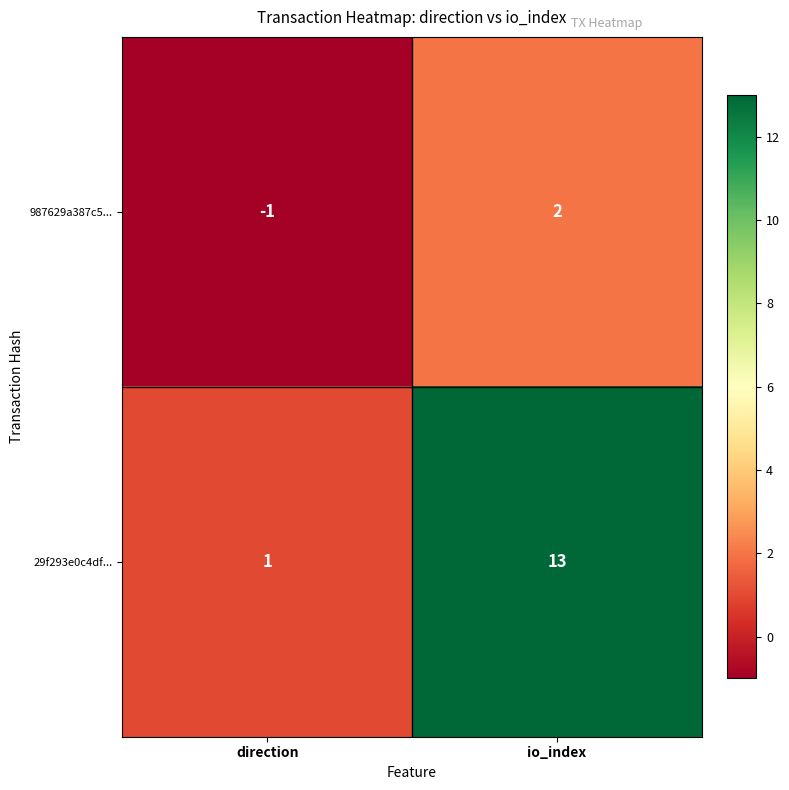

Is it true that 987629a387c5... equals -1 at direction?

True